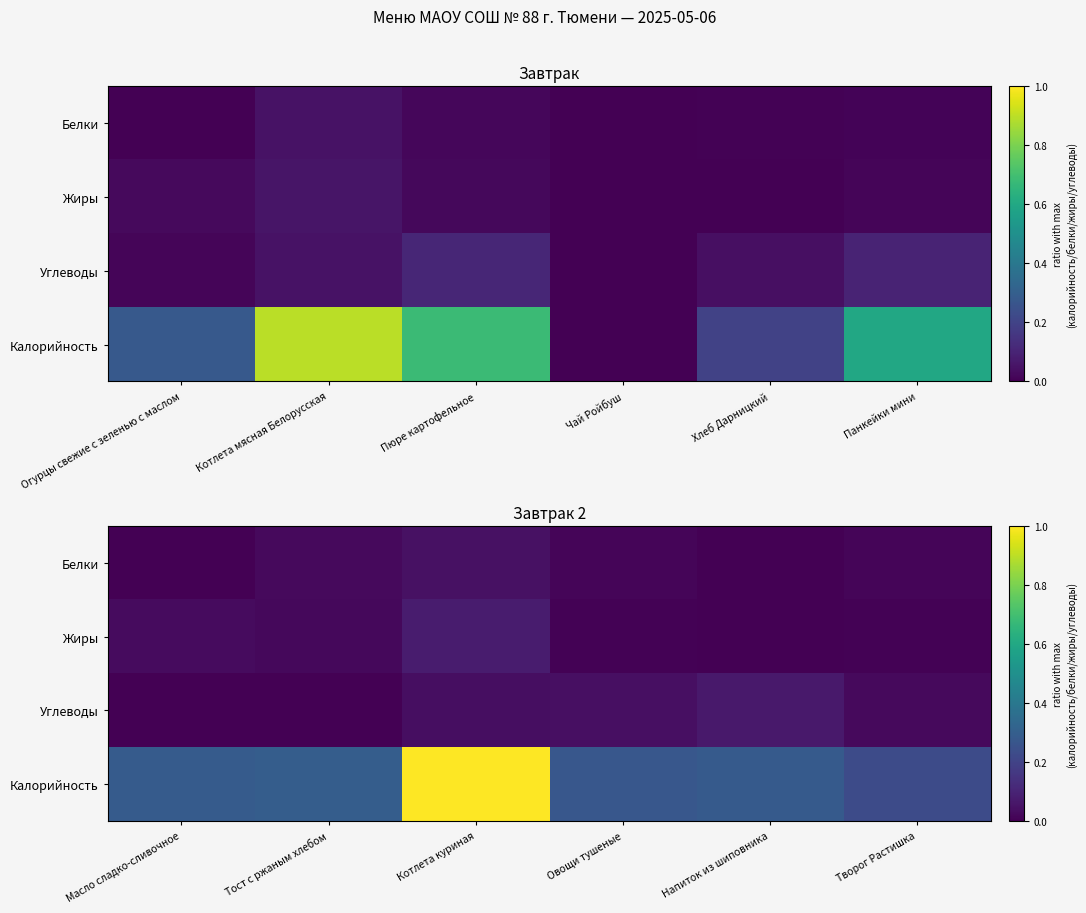

Count the number of data series in this chart.

4